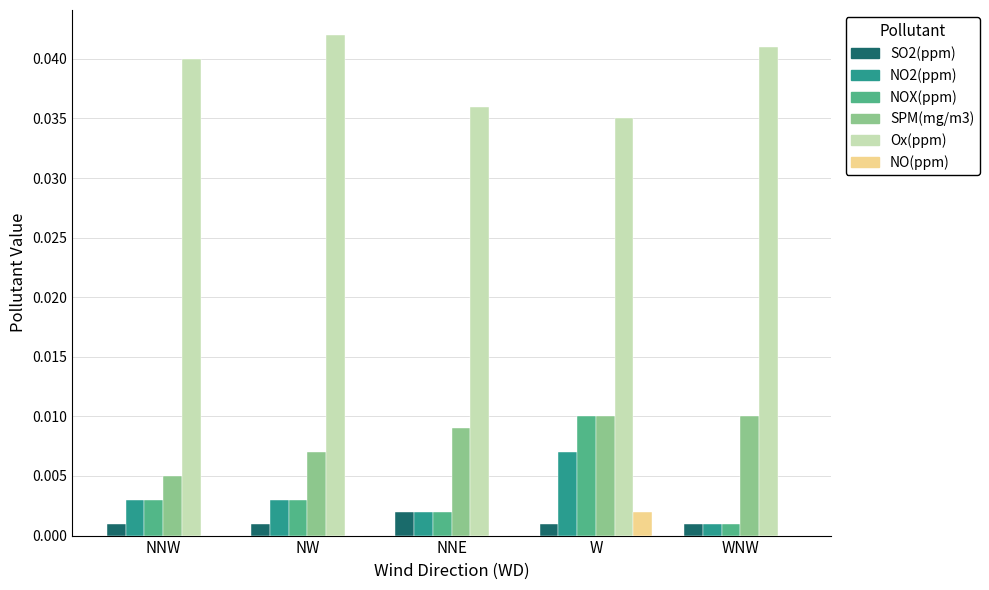

What are all the series names shown in the legend?

SO2(ppm), NO2(ppm), NOX(ppm), SPM(mg/m3), Ox(ppm), NO(ppm)